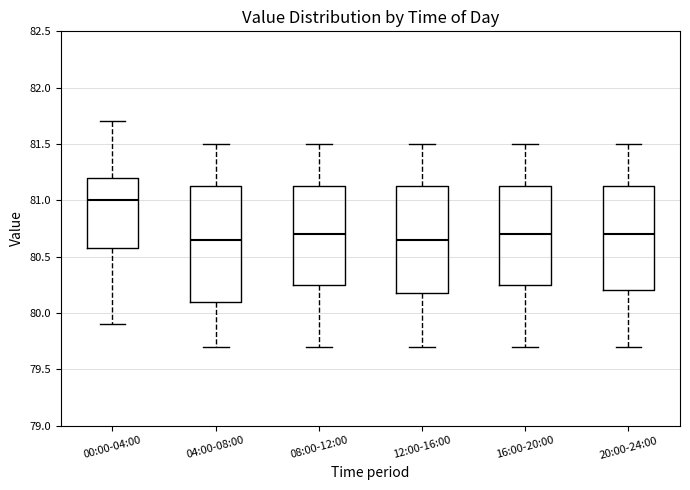

Reading left to right, read every box against the y-axis: the position of its median line, the range the box covers, and the ends of its whiskers. The values are not printed on the chart, so give them approximately, as read against the axis.

00:00-04:00: median 81.00, box 80.60 to 81.20, whiskers 79.90 to 81.70
04:00-08:00: median 80.65, box 80.10 to 81.15, whiskers 79.70 to 81.50
08:00-12:00: median 80.70, box 80.25 to 81.15, whiskers 79.70 to 81.50
12:00-16:00: median 80.65, box 80.20 to 81.15, whiskers 79.70 to 81.50
16:00-20:00: median 80.70, box 80.25 to 81.15, whiskers 79.70 to 81.50
20:00-24:00: median 80.70, box 80.20 to 81.15, whiskers 79.70 to 81.50